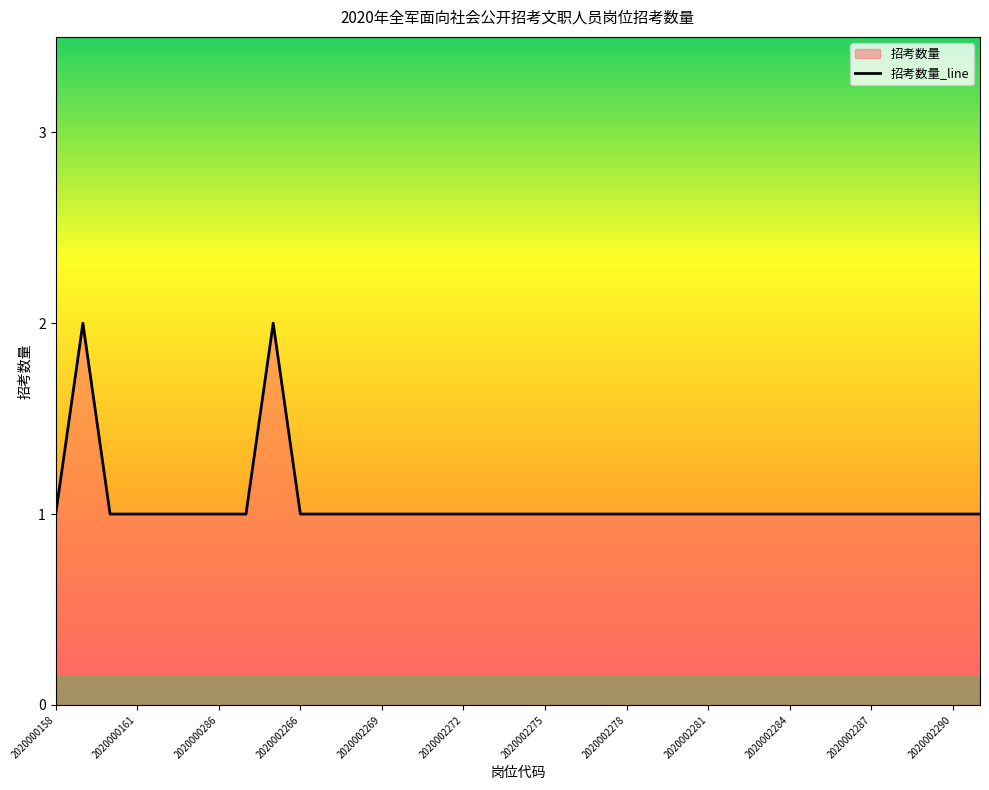

True or false: the data shows 0 at 2020002266.

False